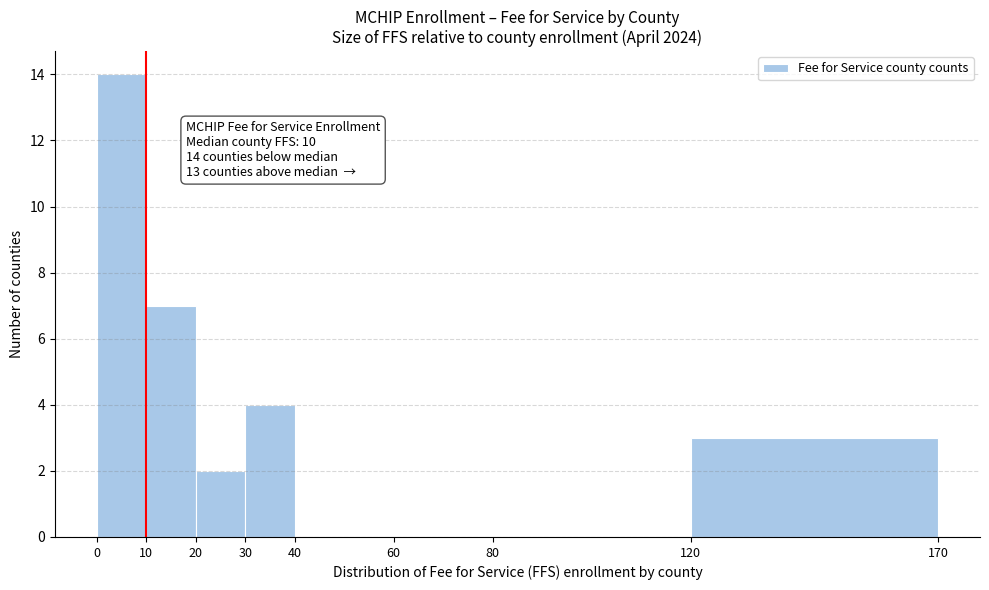

Over which range of the x-axis is the bar tallest?

0 to 10